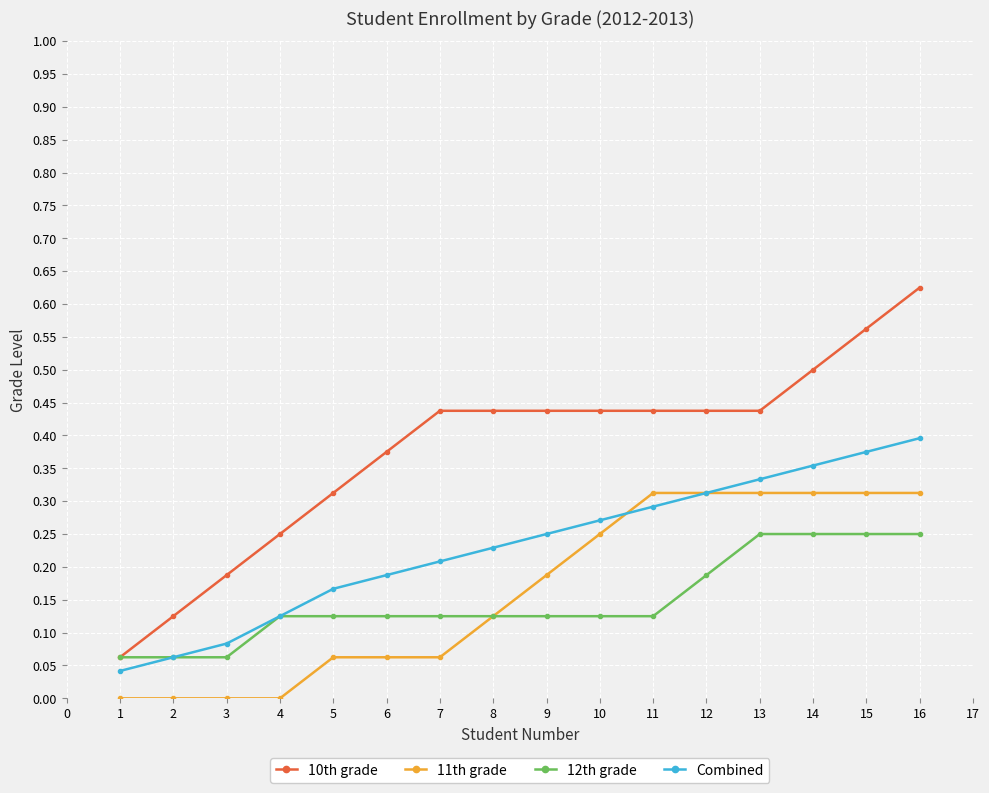

Rank the series by their maximum value, from highest to lowest.

10th grade, Combined, 11th grade, 12th grade